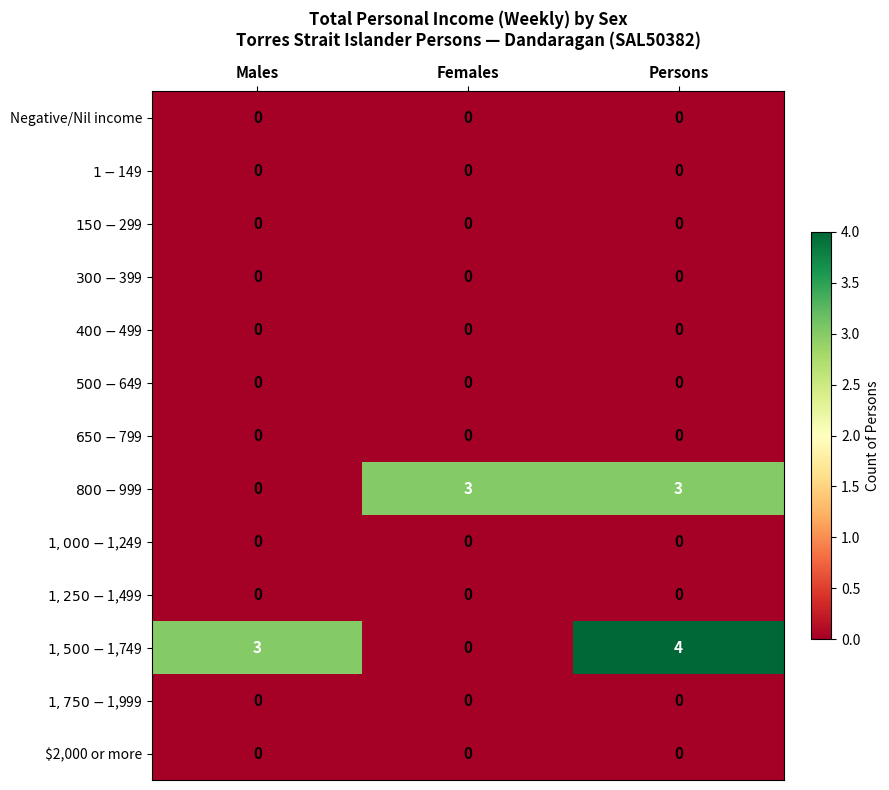

What is the total value across all series at Females?

3